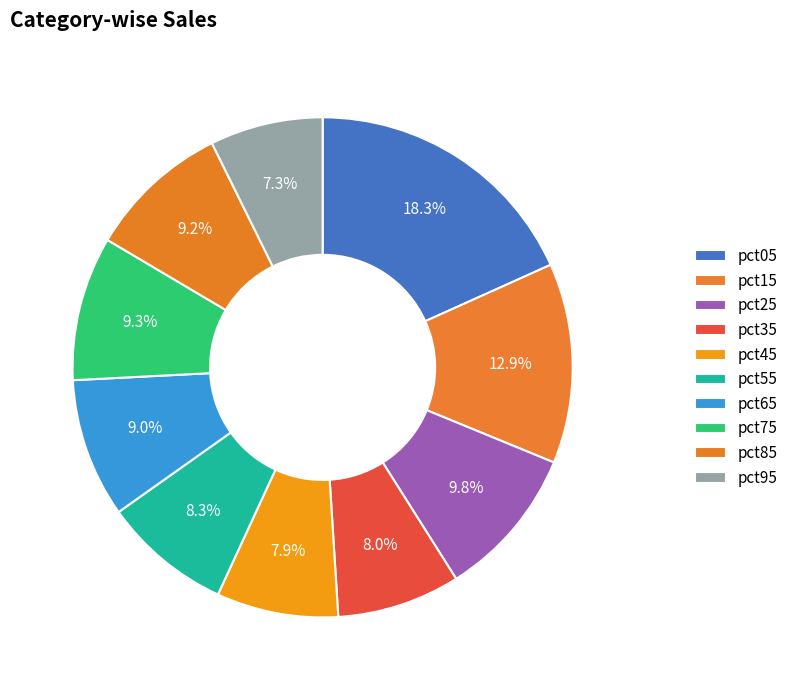

How many slices are in this pie chart?

10